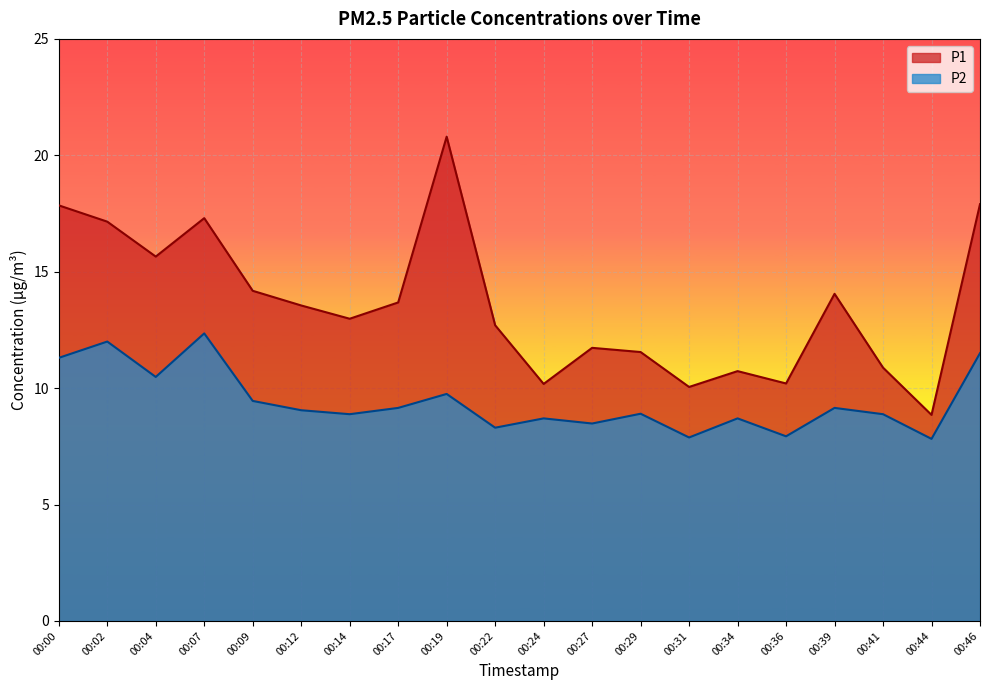

Where is the first local maximum for P1?

00:07